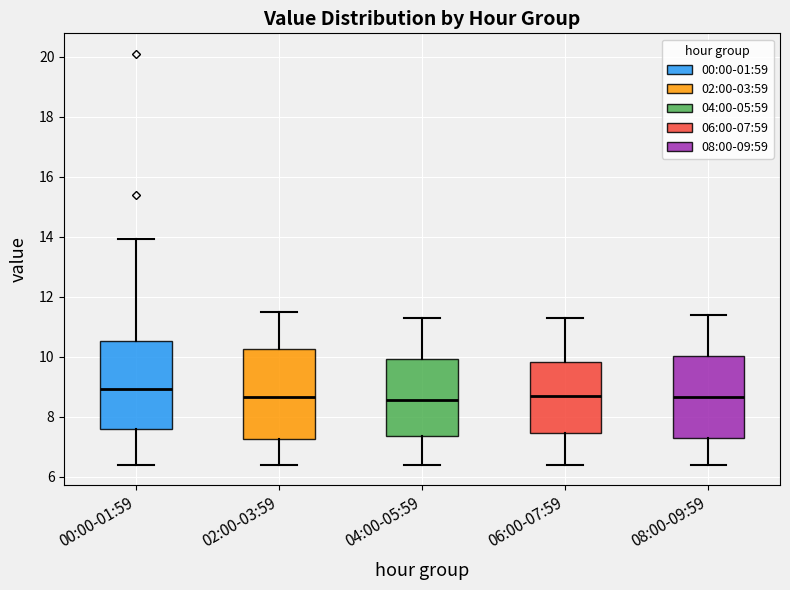

Where does the upper whisker of the box for 04:00-05:59 end on the y-axis? The values are not printed on the chart, so give them approximately, as read against the axis.

11.4